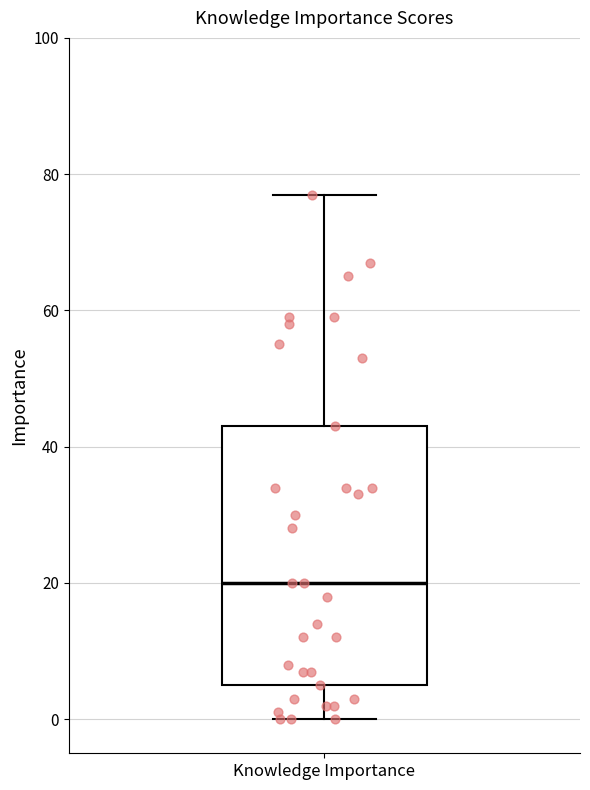

Where does the median line of the box for Knowledge Importance sit on the y-axis? The values are not printed on the chart, so give them approximately, as read against the axis.

20